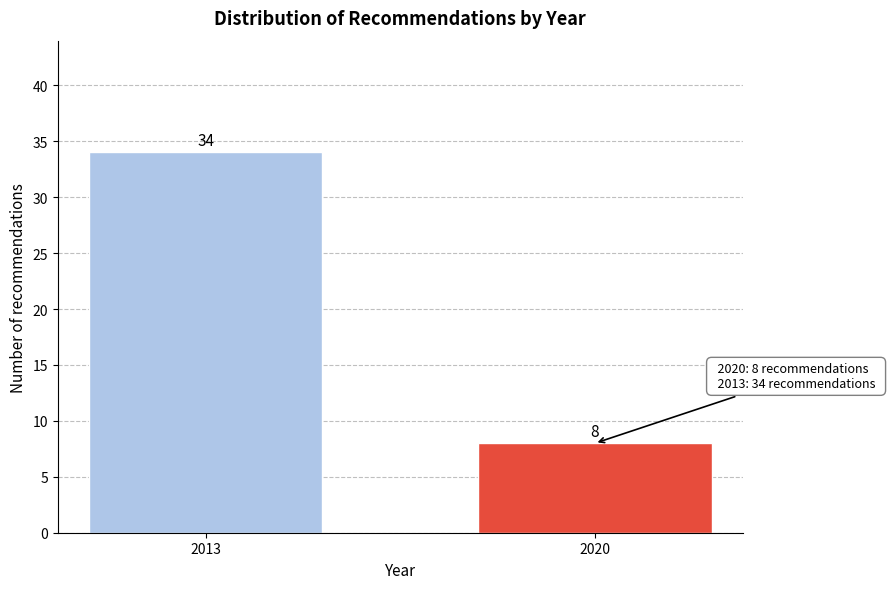

Reading right to left, what are all the values shown in this chart?

2020=8	2013=34